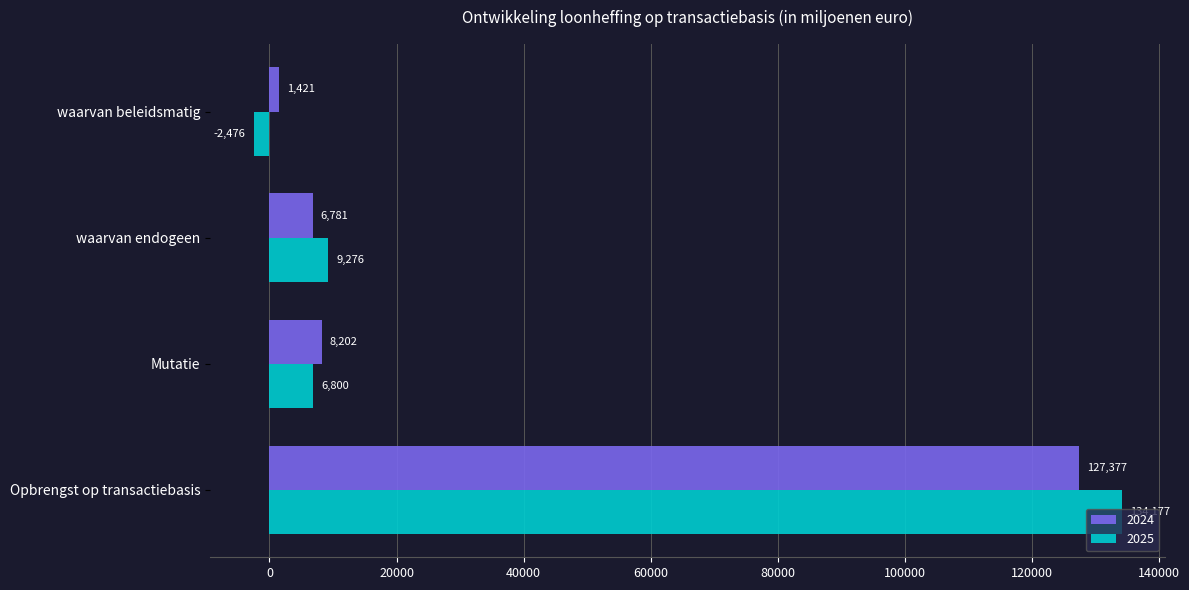

True or false: 2025 has a value of 55496 at Opbrengst op transactiebasis.

False